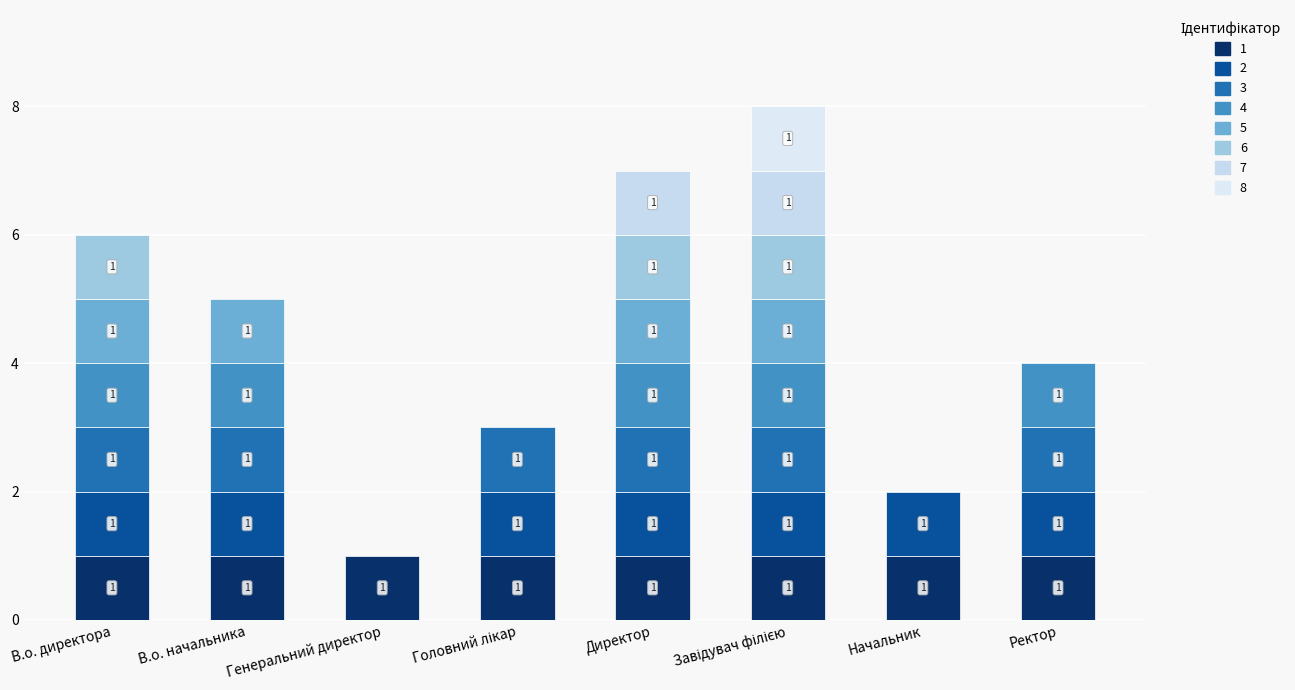

List the labels in order of value, smallest first.

Генеральний директор, Начальник, Головний лікар, Ректор, В.о. начальника, В.о. директора, Директор, Завідувач філією